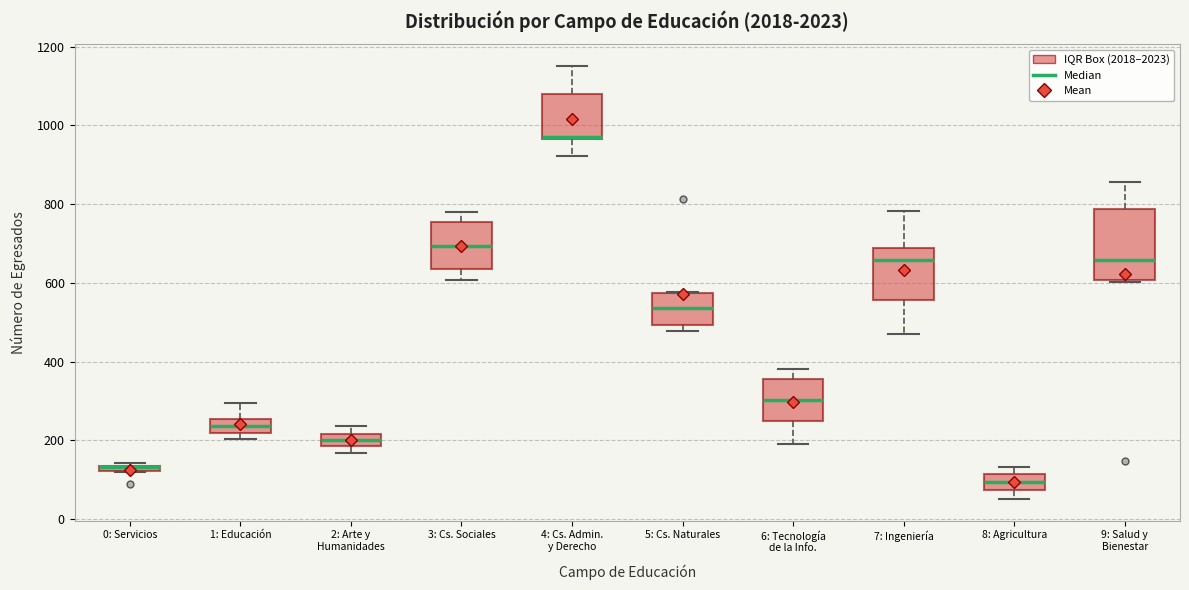

Comparing the boxes themselves (not the whiskers), which one is the tallest?

9: Salud y Bienestar